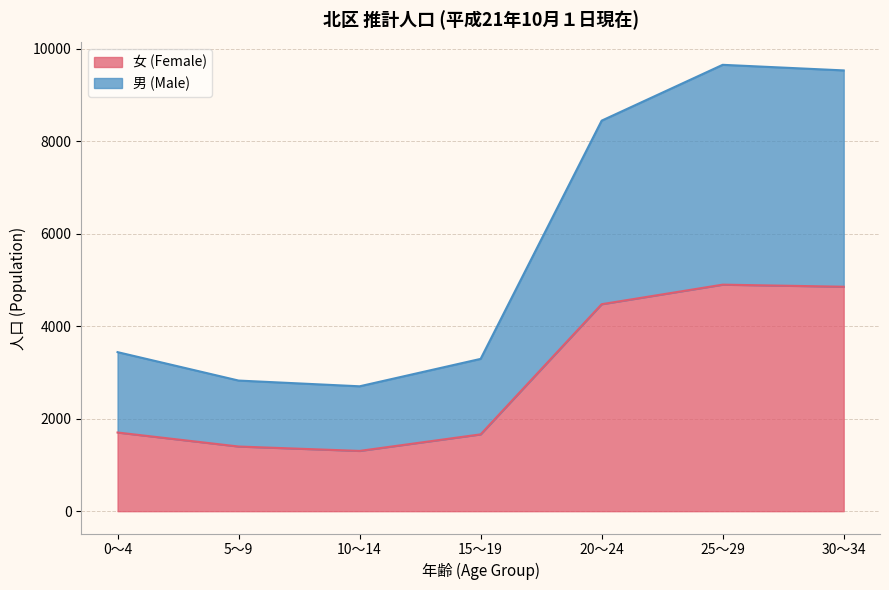

What is the difference between the highest and lowest values at 15～19?

1633